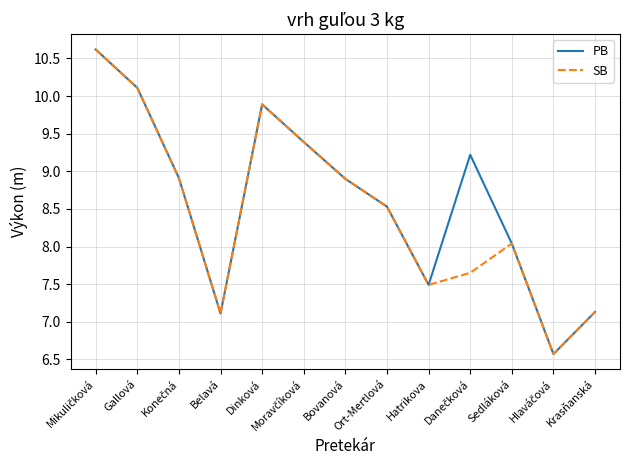

What is the maximum value for PB?

10.6